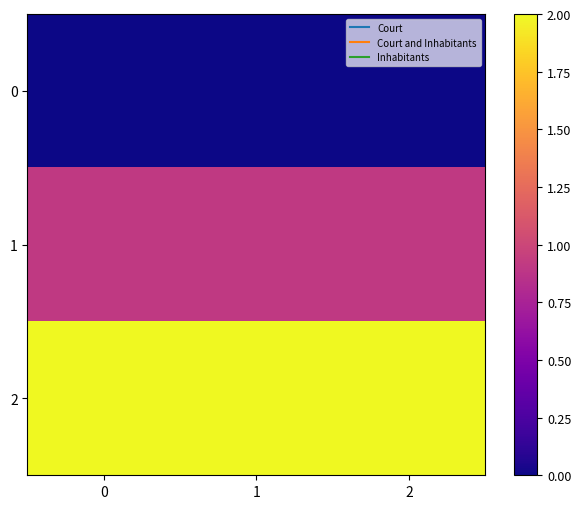

What is the spread (max minus min) of values at 2?

2.0